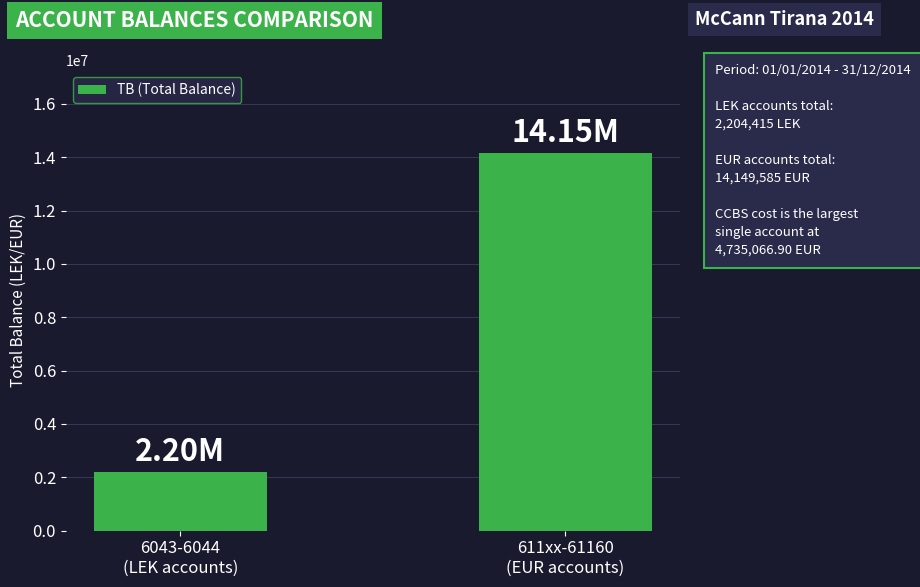

What is the value of the 2nd bar from the left?

14149585.2